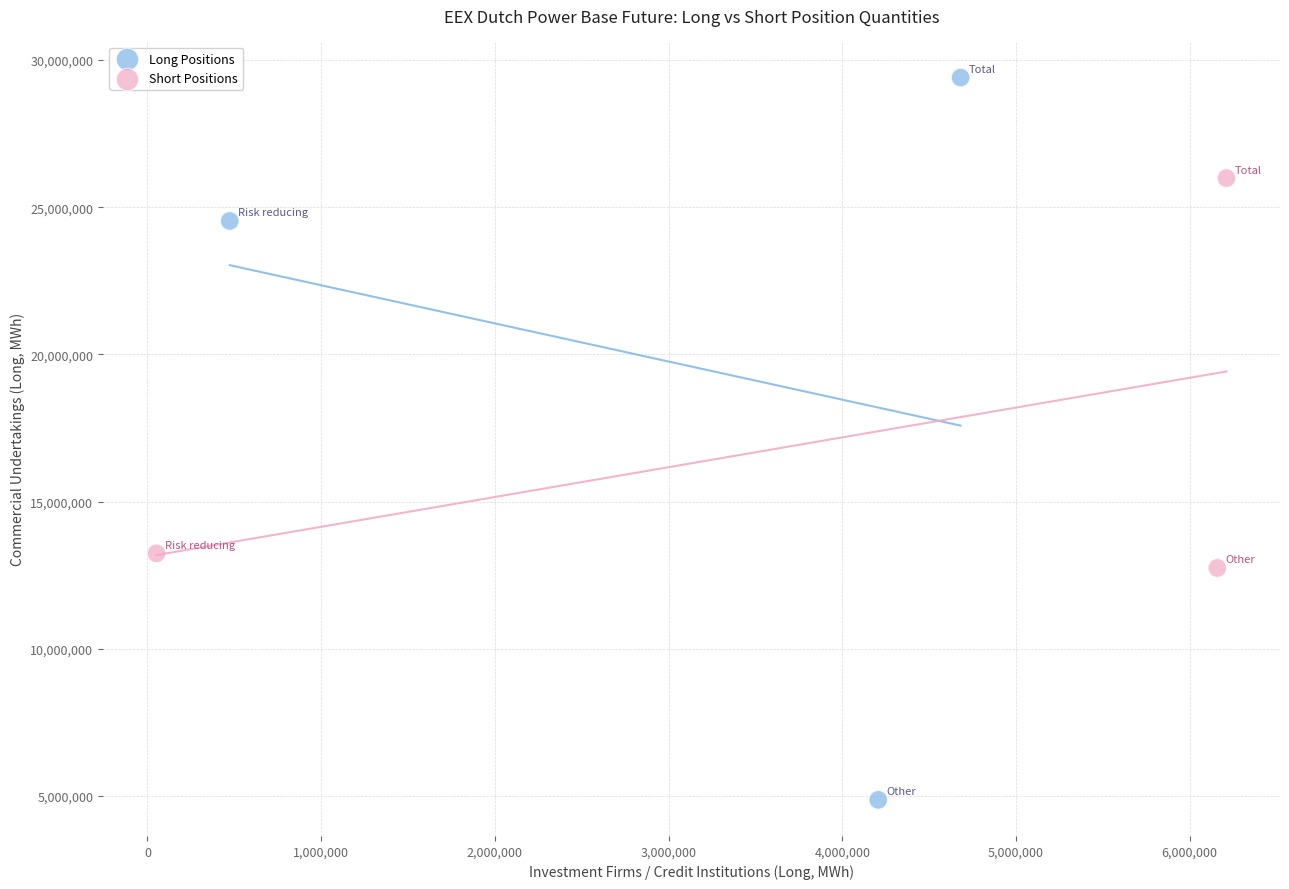

What are all the series names shown in the legend?

Long Positions, Short Positions